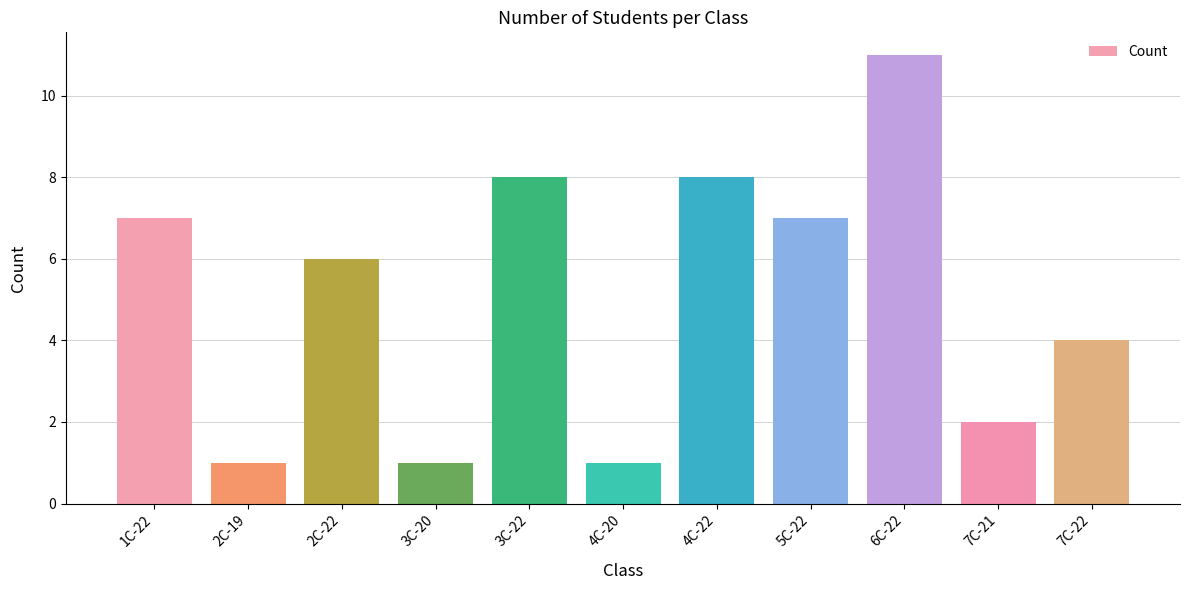

How many bars are there in total?

11